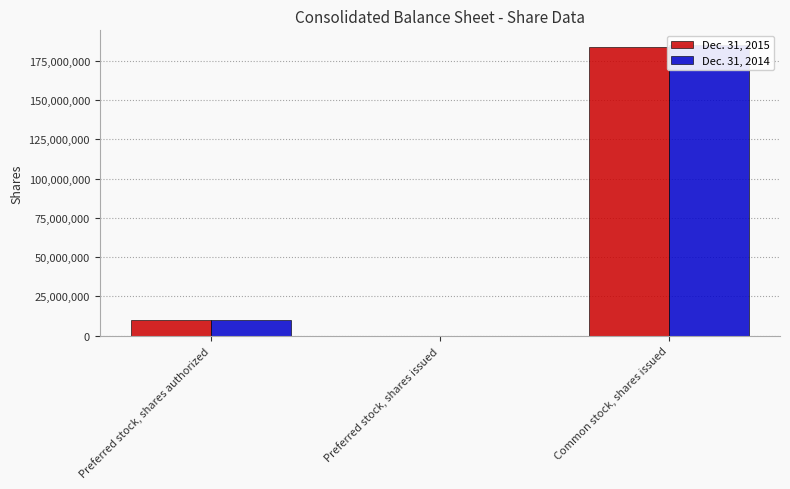

What is the approximate value of Dec. 31, 2014 at Preferred stock, shares authorized?

10000000